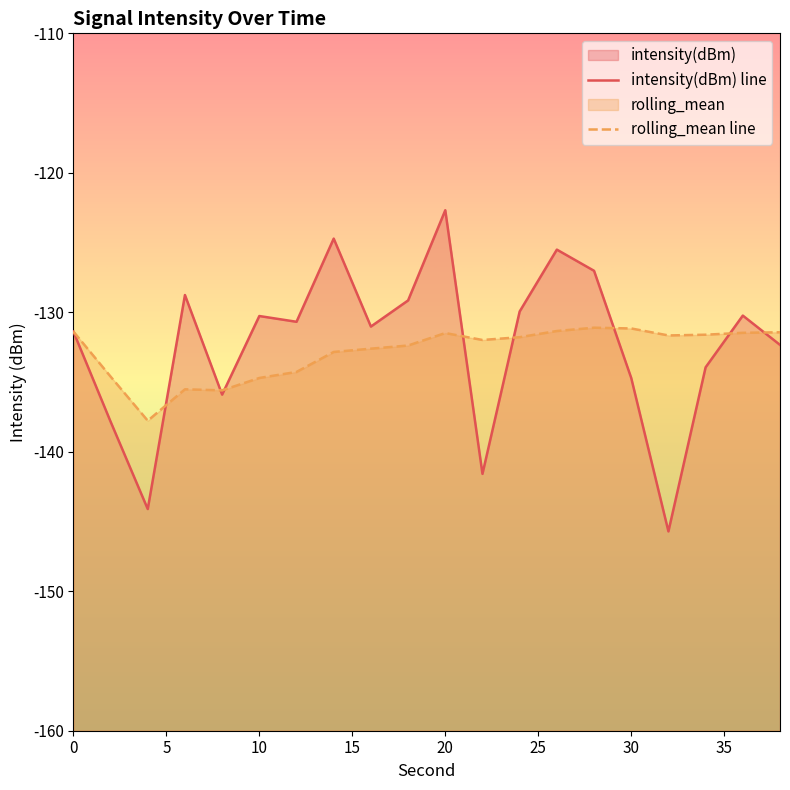

How many lines are shown in the chart?

2